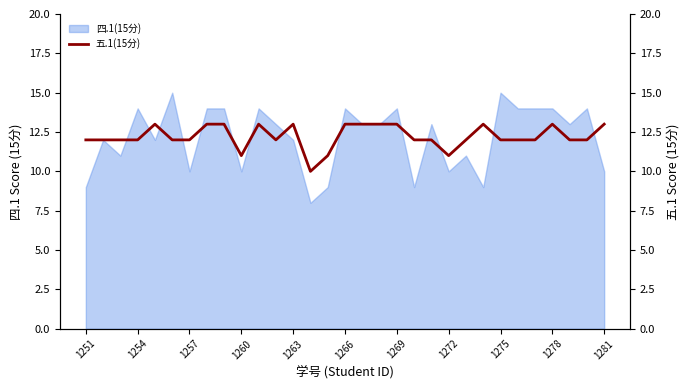

Count the number of categories in the chart.

31